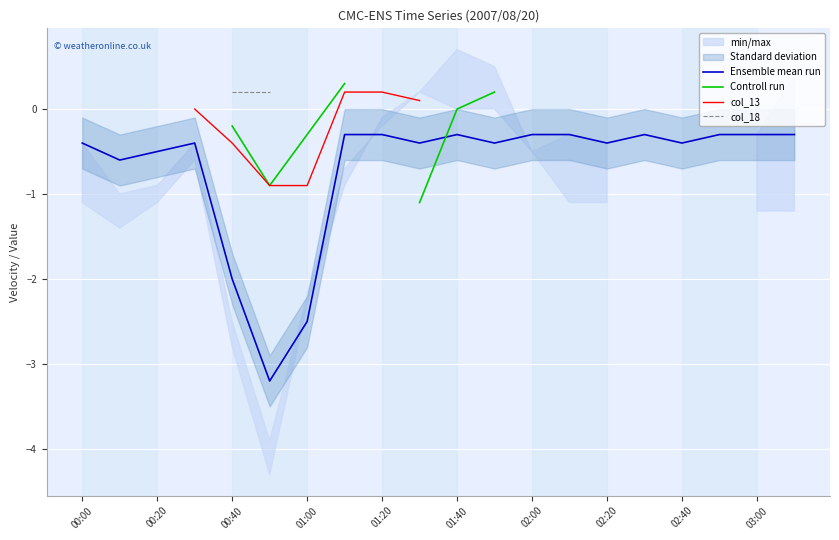

How many lines are shown in the chart?

4